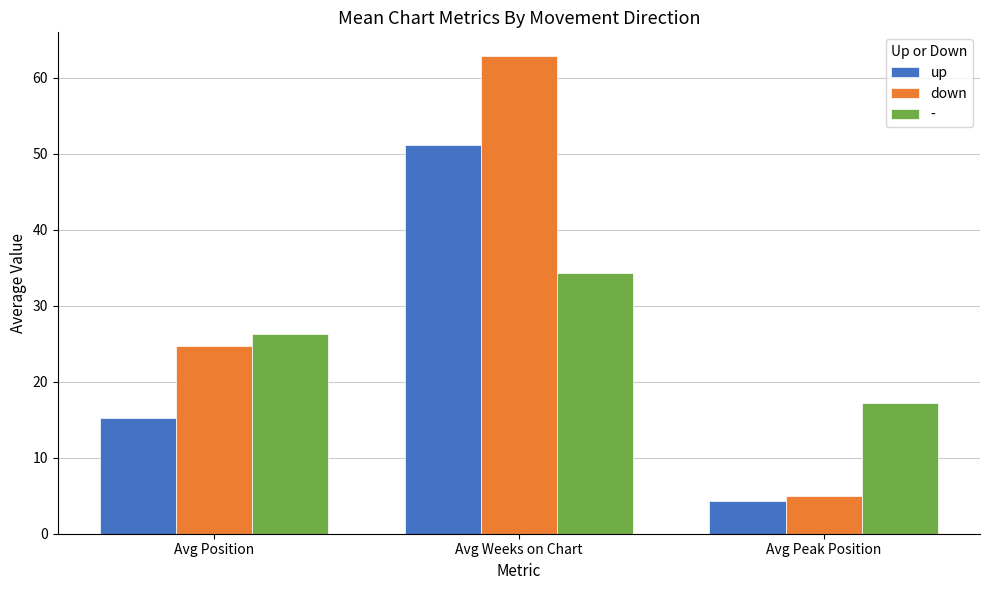

Rank the series by their maximum value, from highest to lowest.

down, up, -